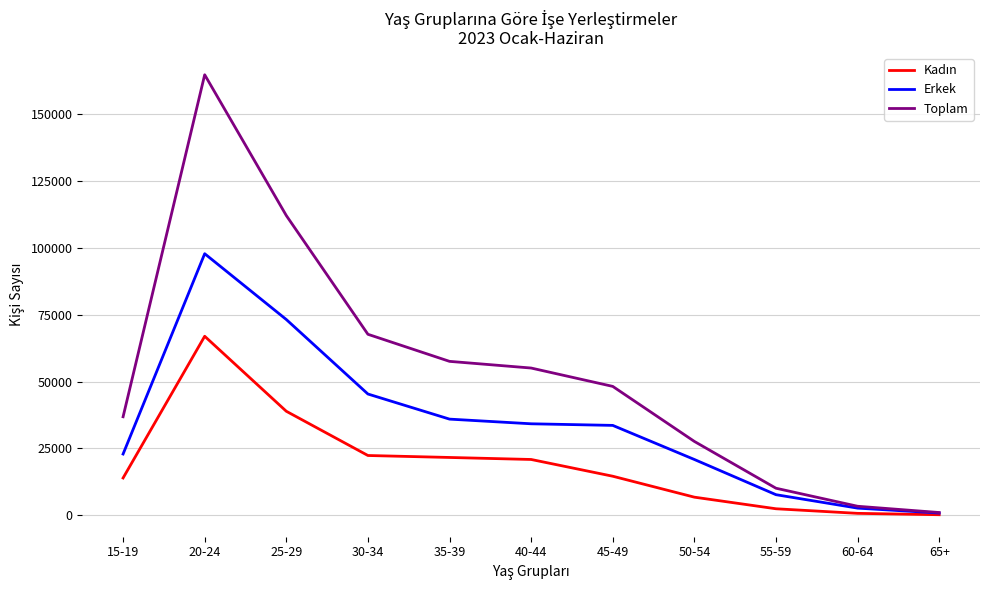

How many distinct data groups are displayed?

3